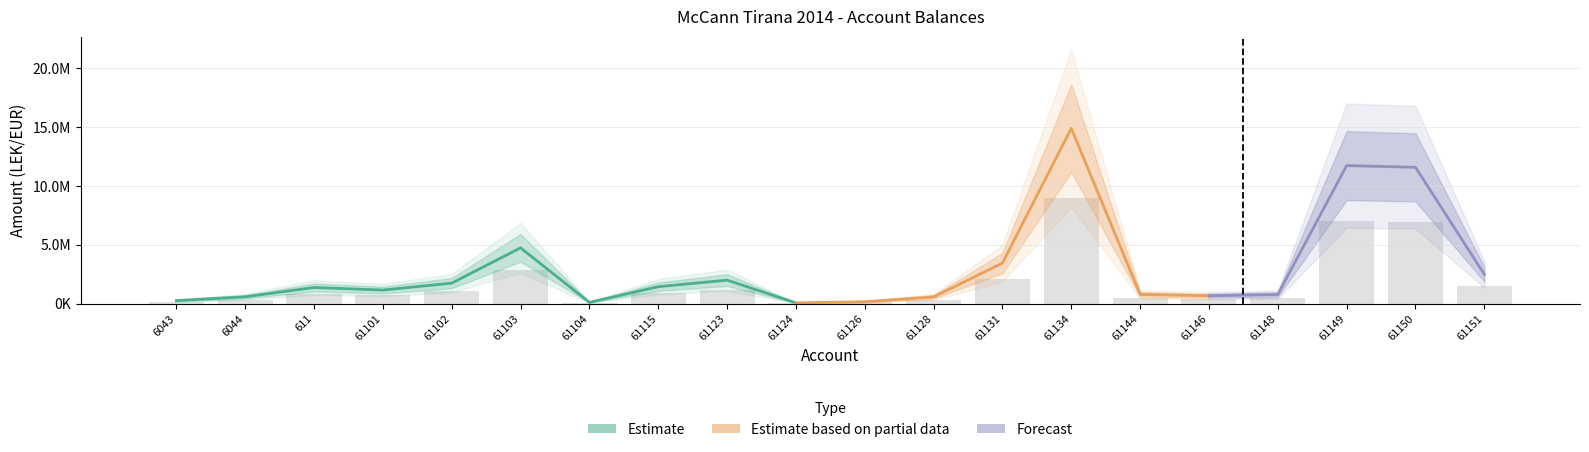

What is the sum of the values at 61146 and 6044?

744829.4